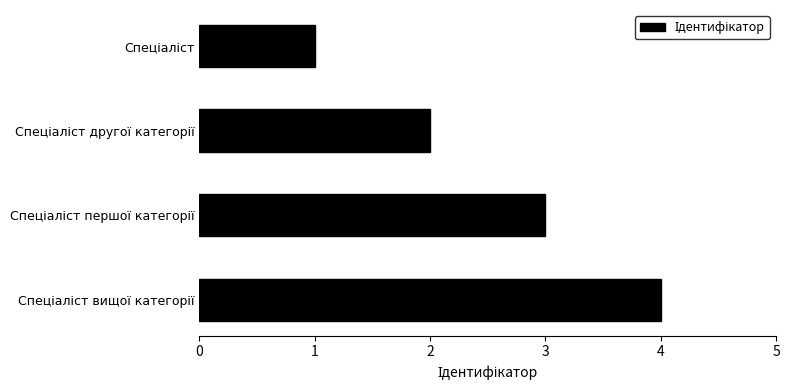

What is the difference between the maximum and second lowest values?

2